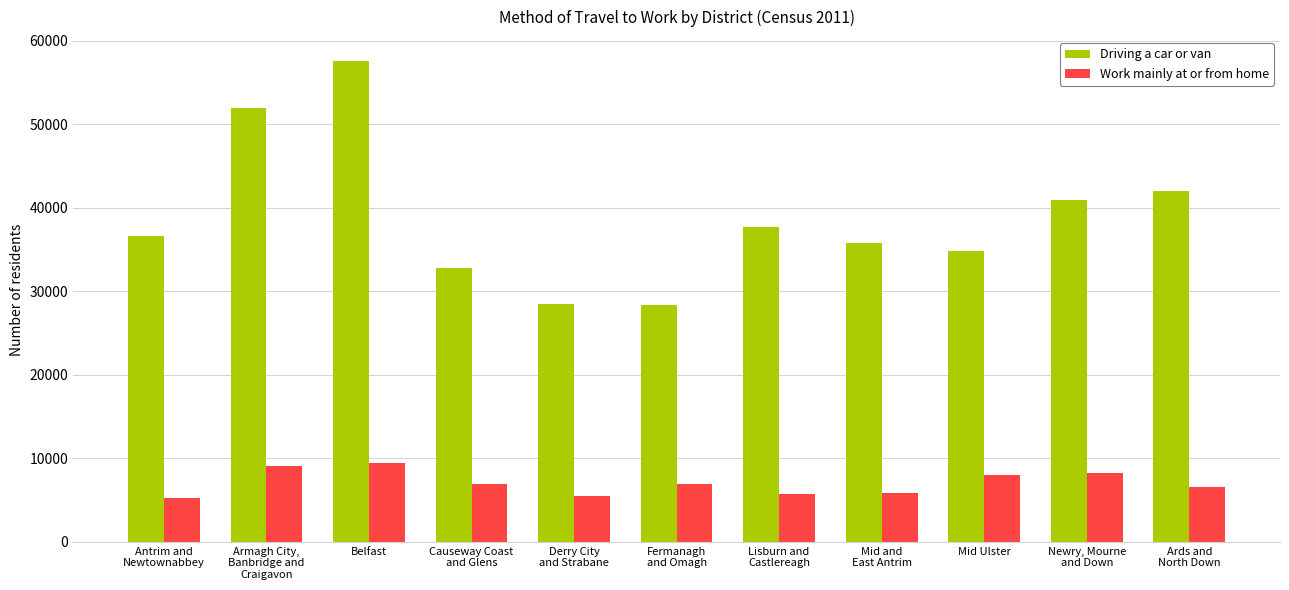

What is the average value of the Driving a car or van series?

38839